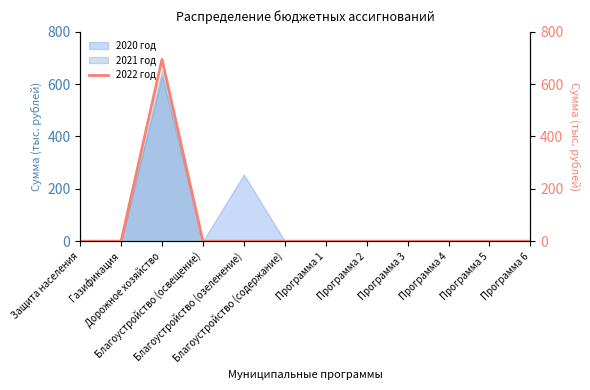

What is the maximum value for 2020 год?

630.7